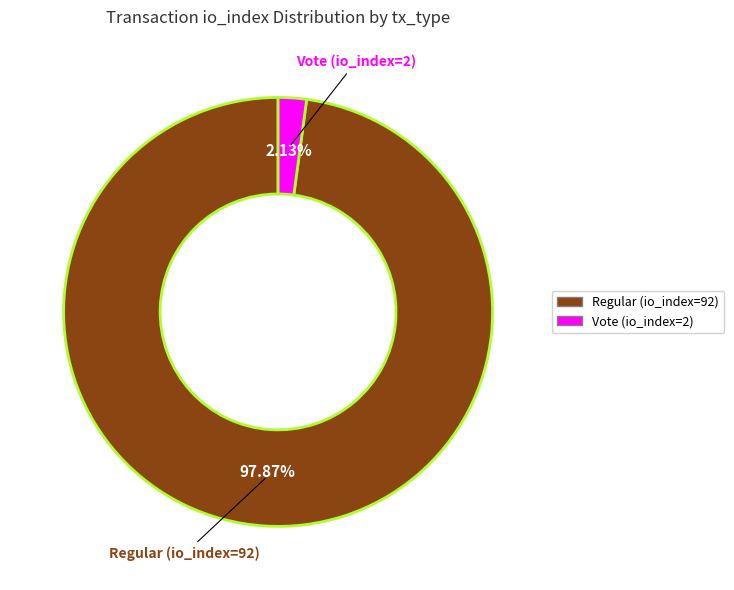

The Vote (io_index=2) slice represents 2% of the pie. True or false?

True